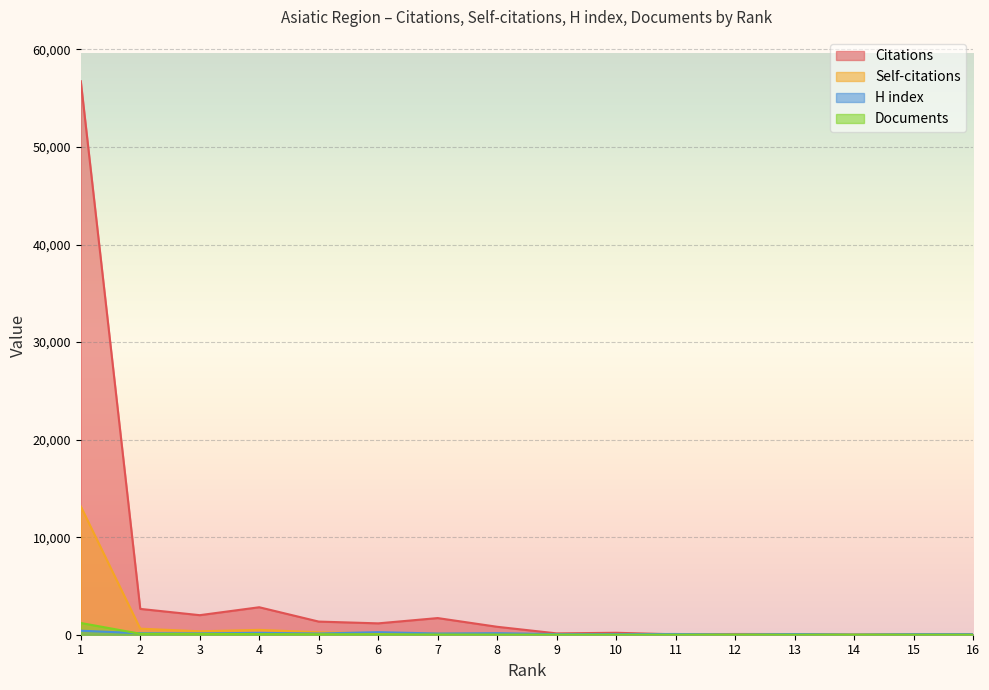

What is the spread (max minus min) of values at 11?

69